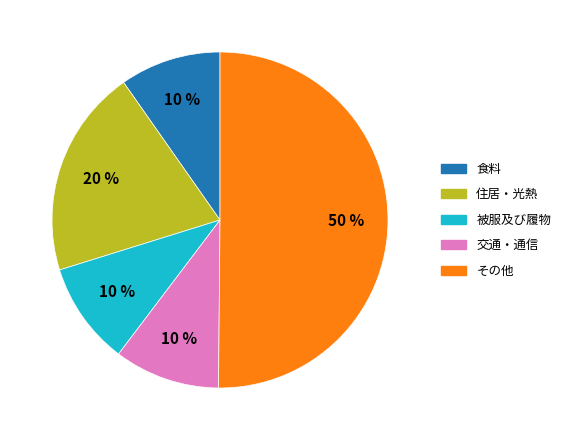

How many slices are in this pie chart?

5